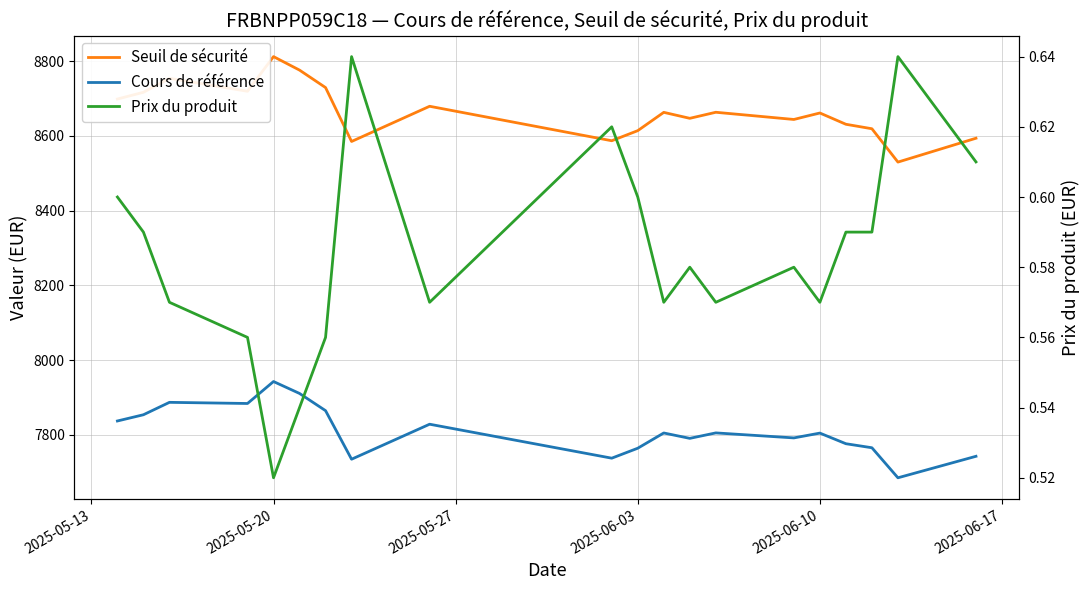

Which series has the largest total across all categories?

Seuil de sécurité